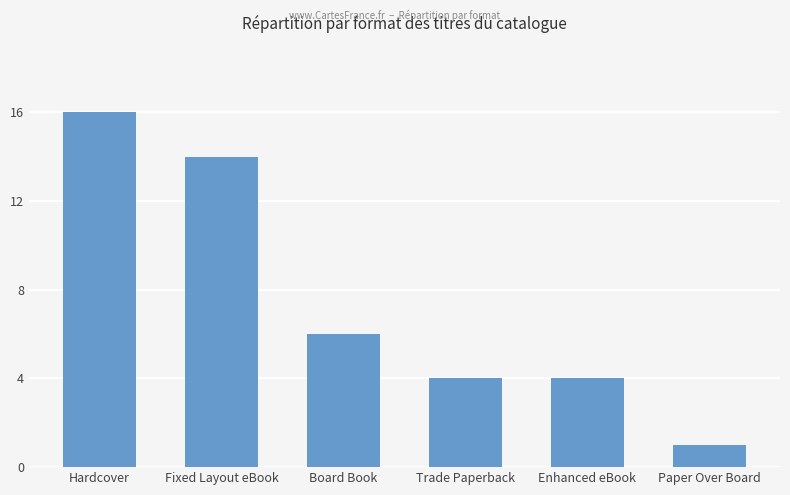

What is the minimum value shown in the chart?

1